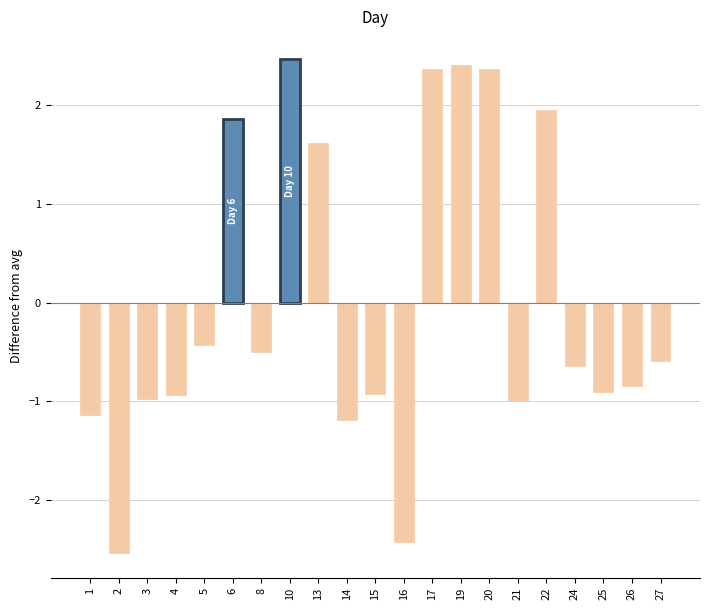

The chart shows a value of -0.9 at 15. True or false?

True